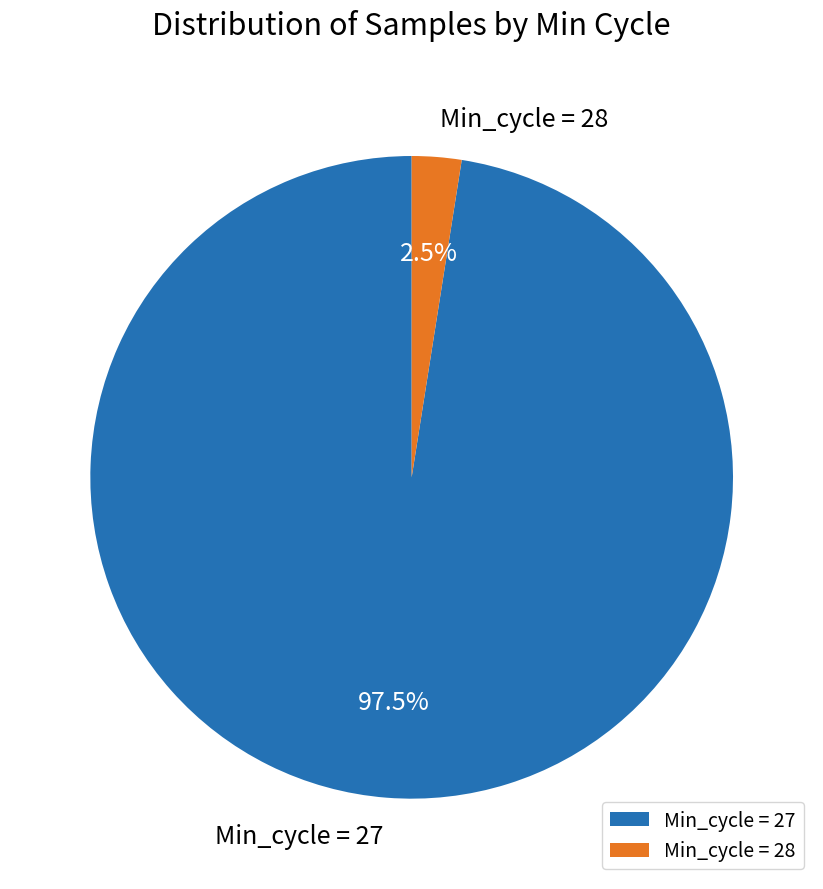

To the nearest percent, what is the average slice percentage?

50%